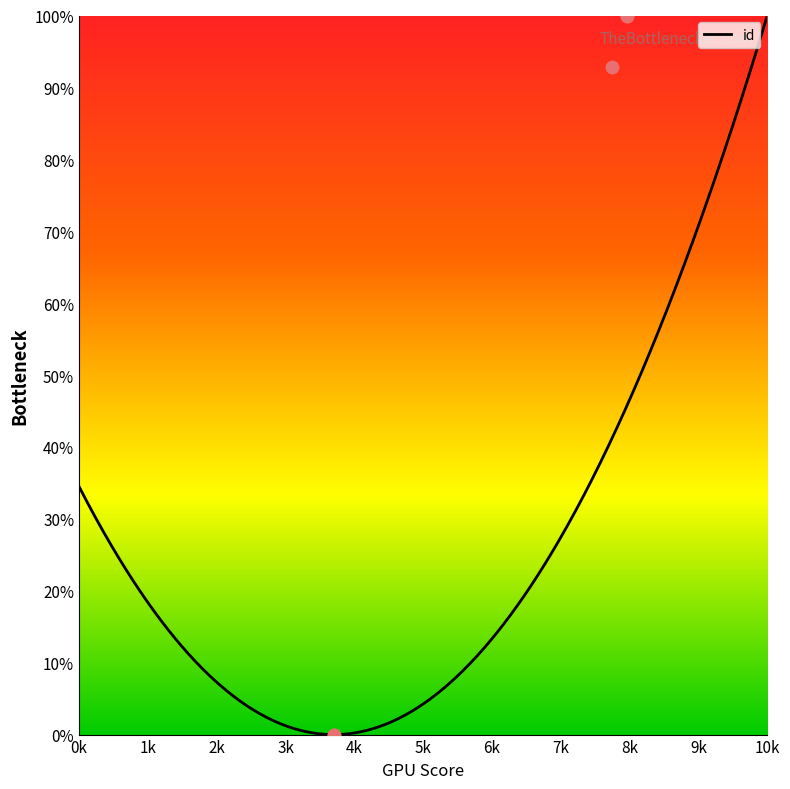

What is the change in value from 7746 to 7967?

+7.1